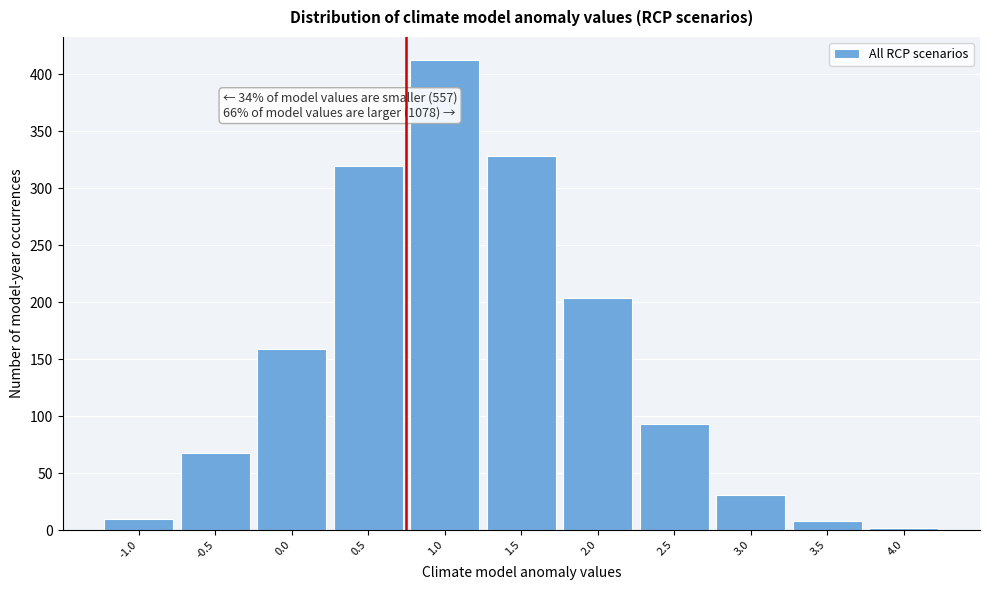

Reading left to right, what are all the values shown in this chart?

-1.0=10	-0.5=68	0.0=159	0.5=319	1.0=412	1.5=328	2.0=204	2.5=93	3.0=31	3.5=8	4.0=2